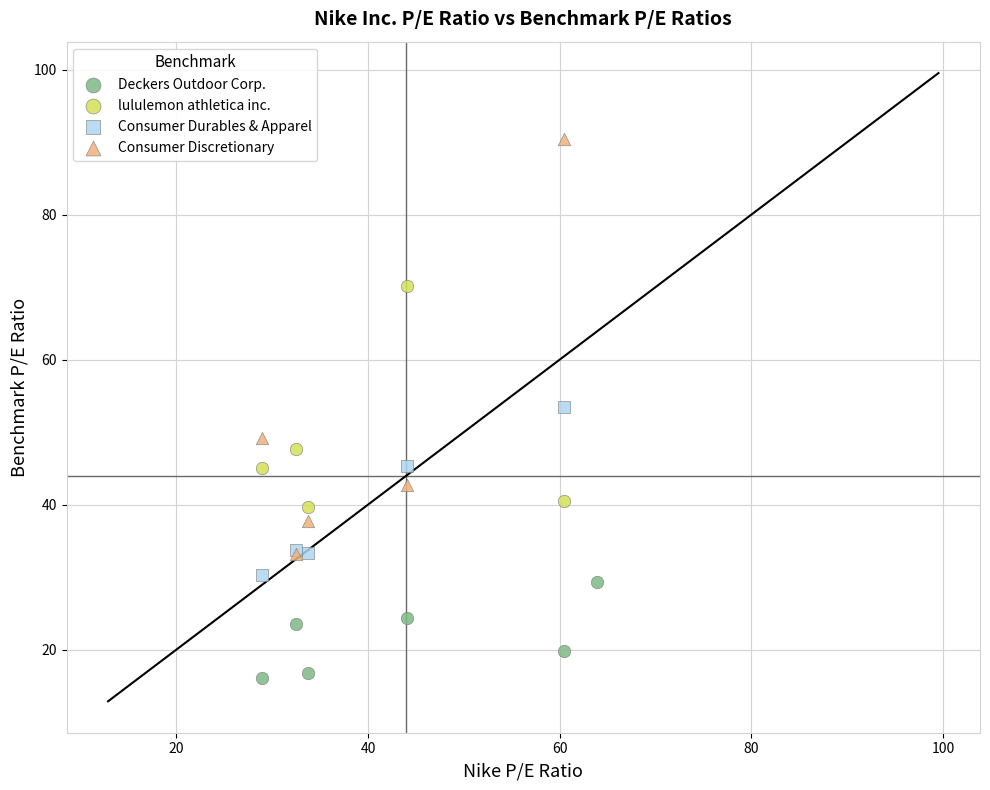

Which series contains the highest Y value?

Consumer Discretionary